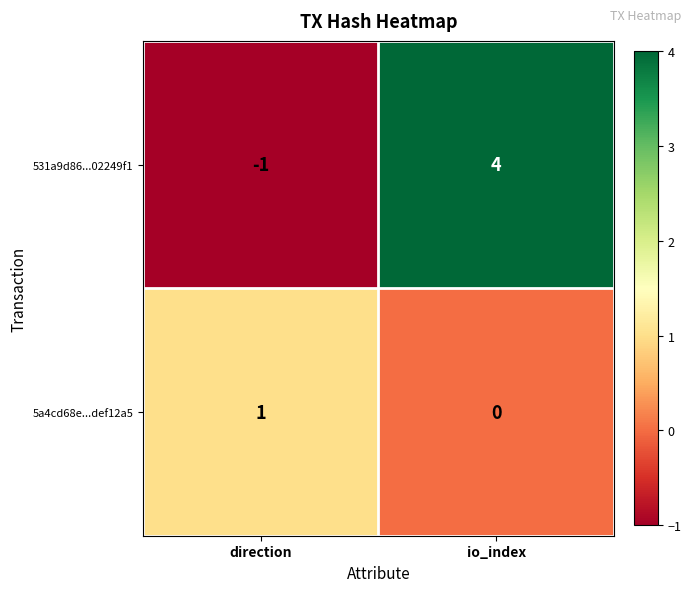

How many data points does each series have?

2